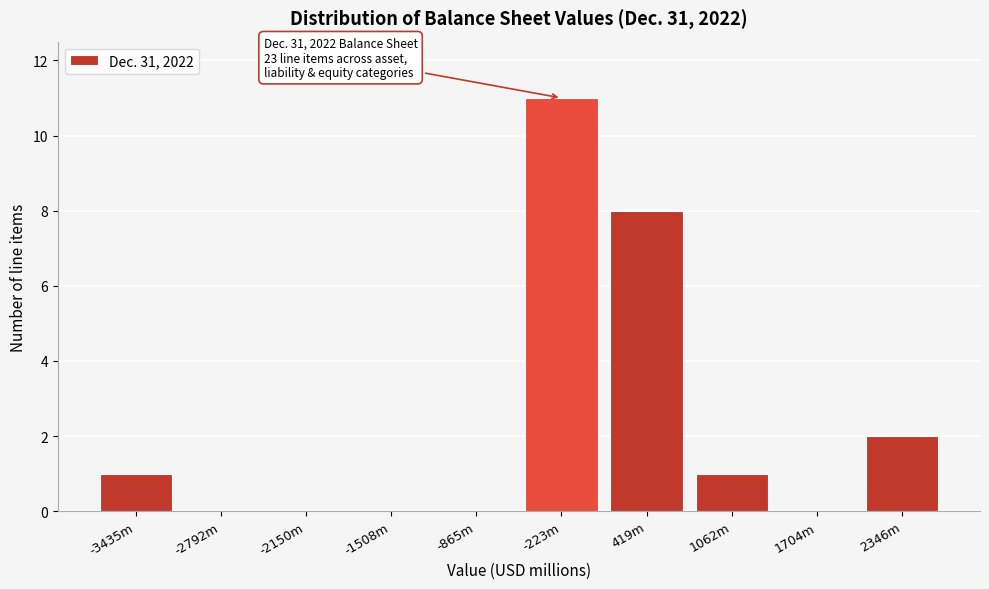

Reading right to left, transcribe all the data shown in this chart.

2346m=2	1704m=0	1062m=1	419m=8	-223m=11	-865m=0	-1508m=0	-2150m=0	-2792m=0	-3435m=1